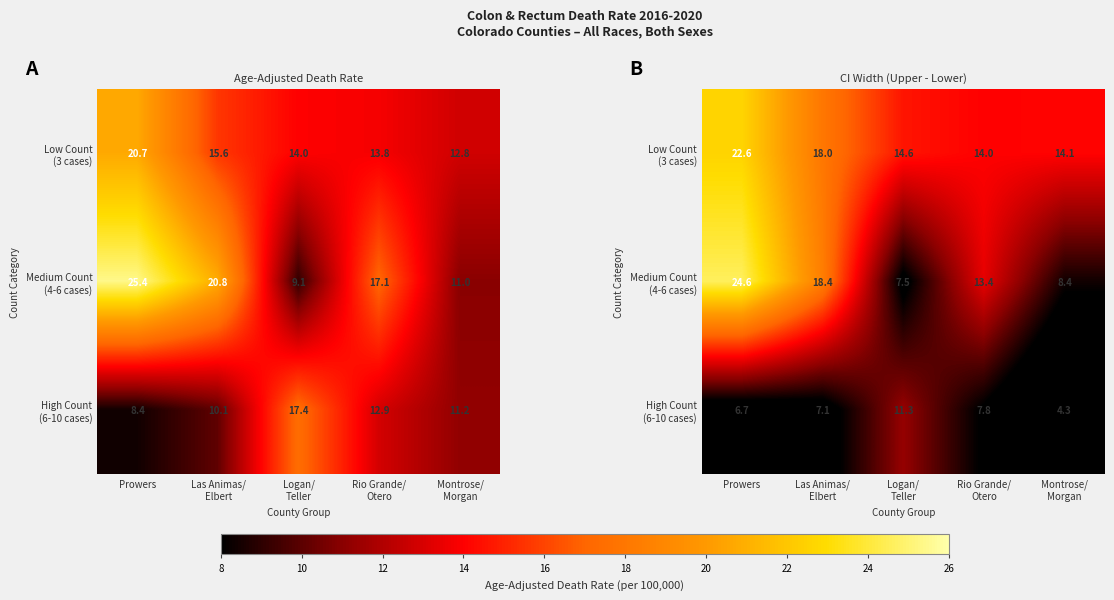

Where does the High Count (6-10 cases) series first go above 7?

Las Animas/ Elbert